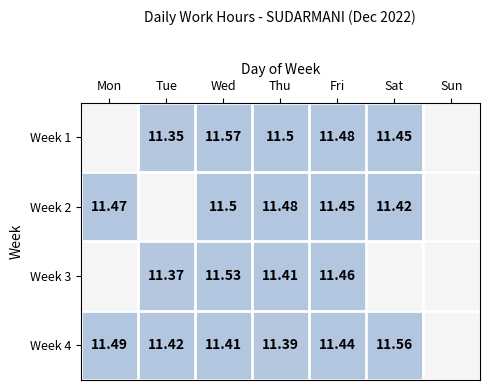

Which label corresponds to the smallest value in the chart?

Mon